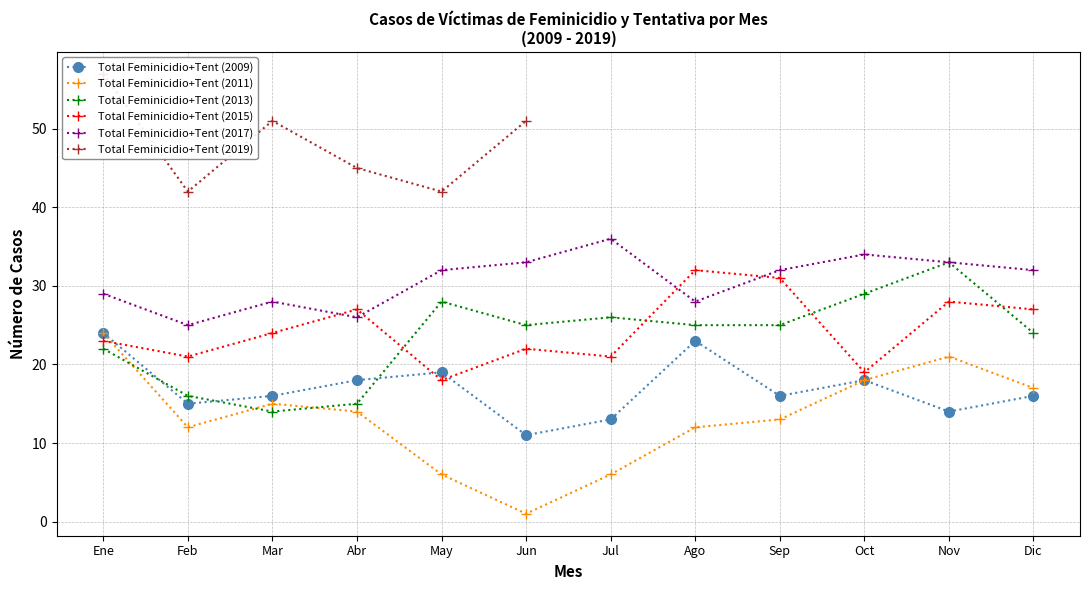

The value of Total Feminicidio+Tent (2017) at Sep is 32. True or false?

True